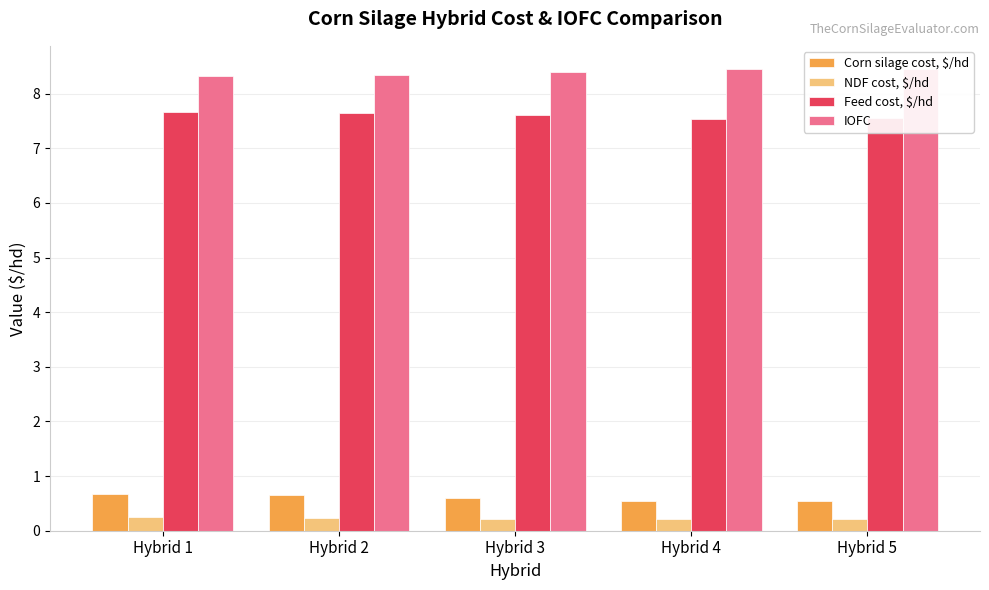

Read the IOFC value at Hybrid 3.

8.4